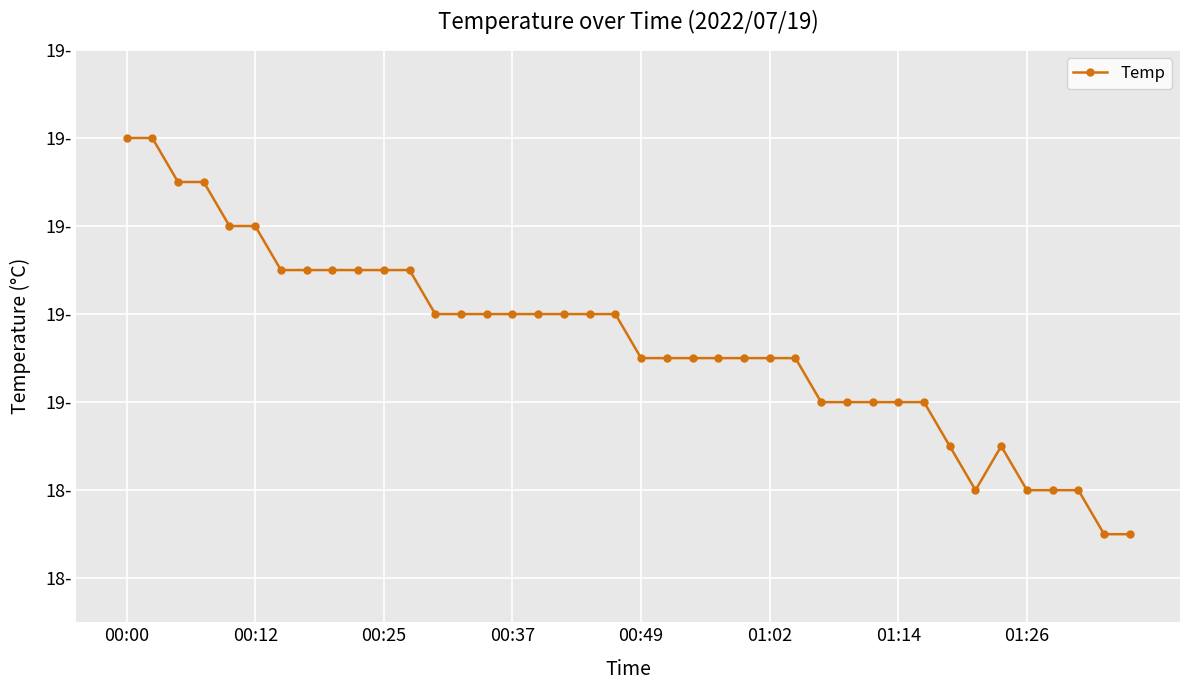

Is this an area chart (filled region under the line)?

No